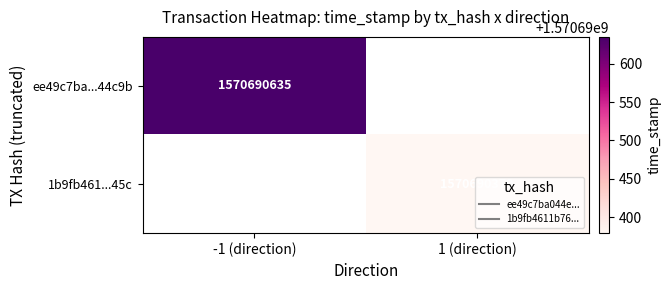

What is the highest value of the ee49c7ba044e5a106581d3ec09528ca48344c9b series?

1570690635